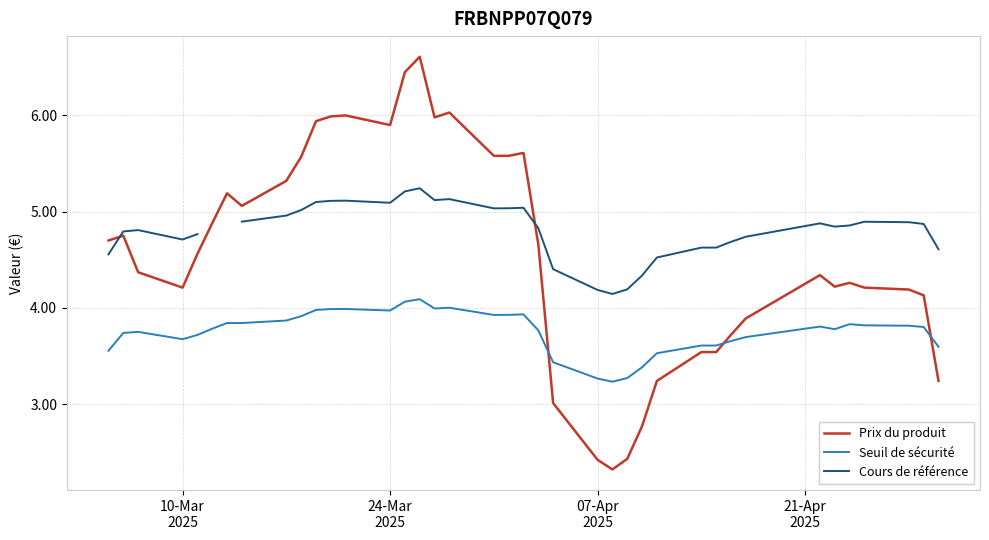

Which series has the widest spread of values?

Prix du produit